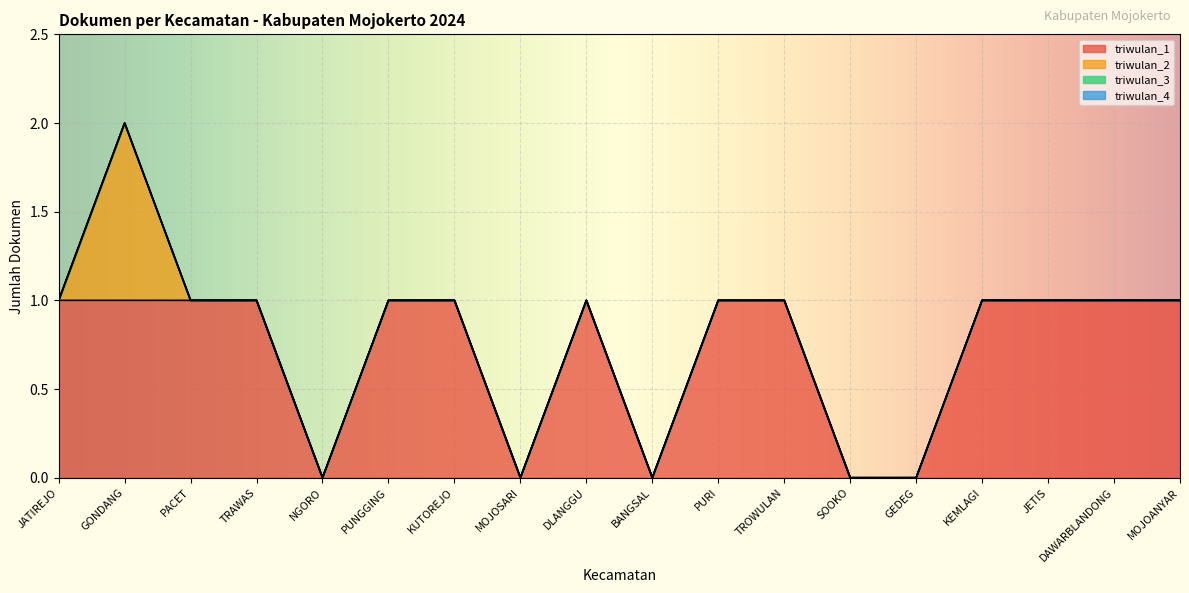

At which label is triwulan_3 closest to 0?

JATIREJO